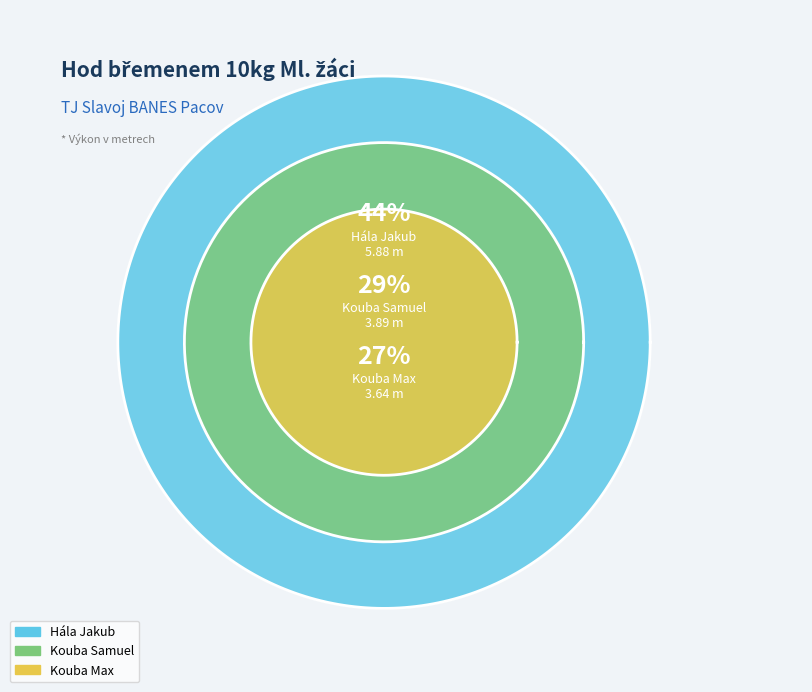

The Hála Jakub slice represents 44% of the pie. True or false?

True